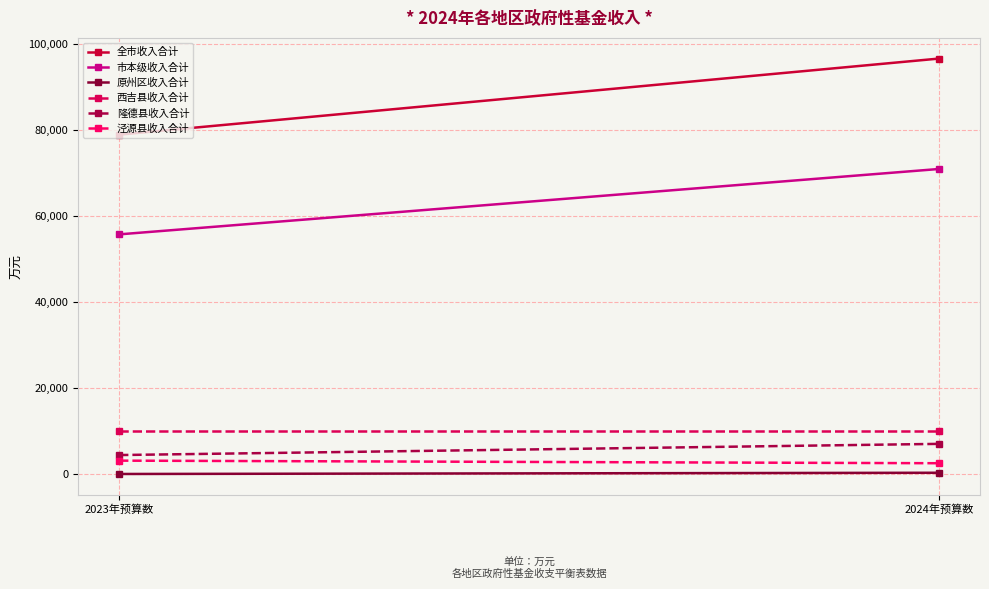

Which series has the largest range (max minus min)?

全市收入合计